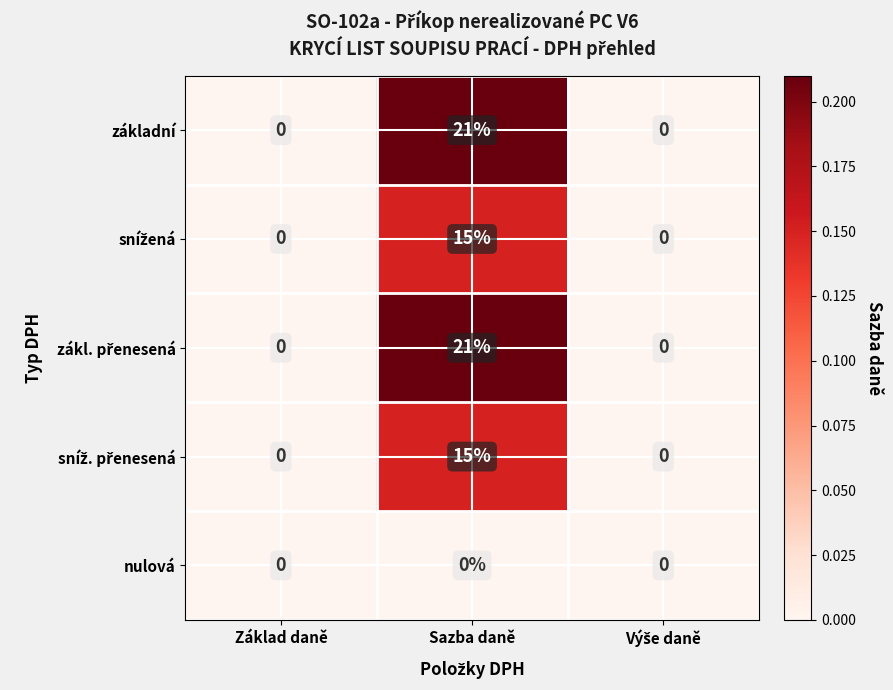

At which category is the sum across all series the highest?

Sazba daně